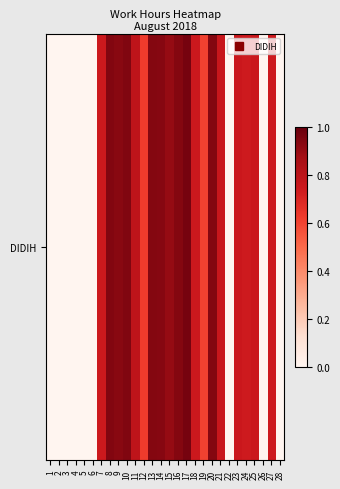

Rank the categories by value from highest to lowest.

17, 10, 8, 20, 16, 13, 14, 9, 15, 11, 21, 23, 25, 18, 7, 24, 27, 12, 19, 1, 2, 3, 4, 5, 6, 22, 26, 28